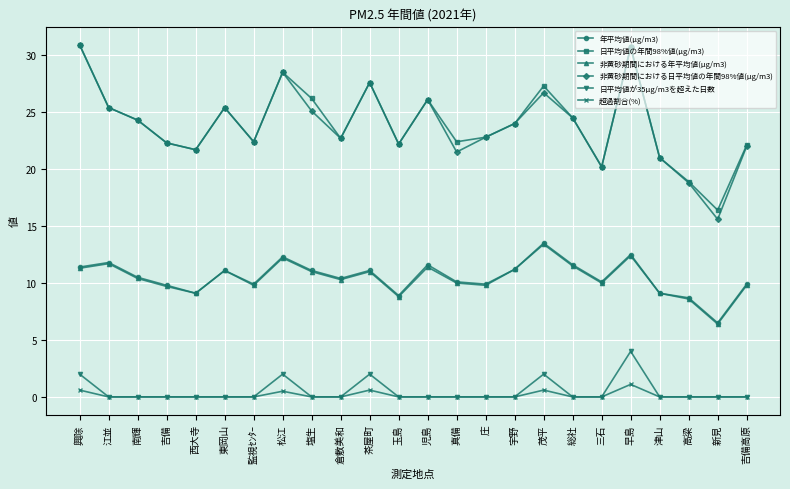

What is the label of the 7th point from the right?

総社